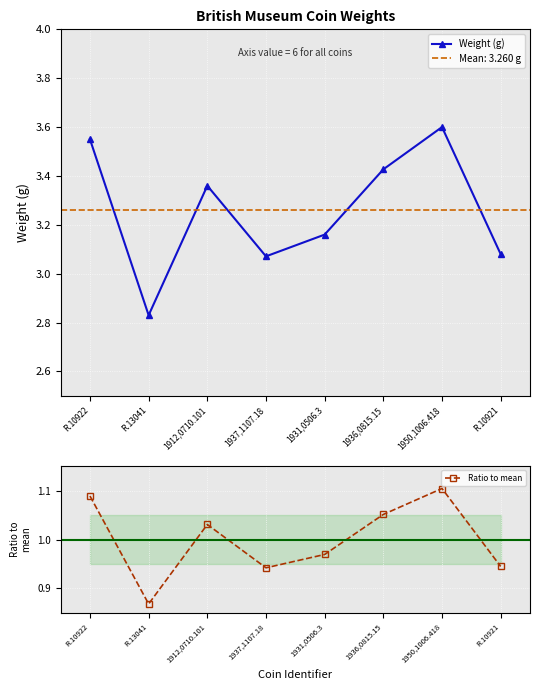

Is this an area chart (filled region under the line)?

No